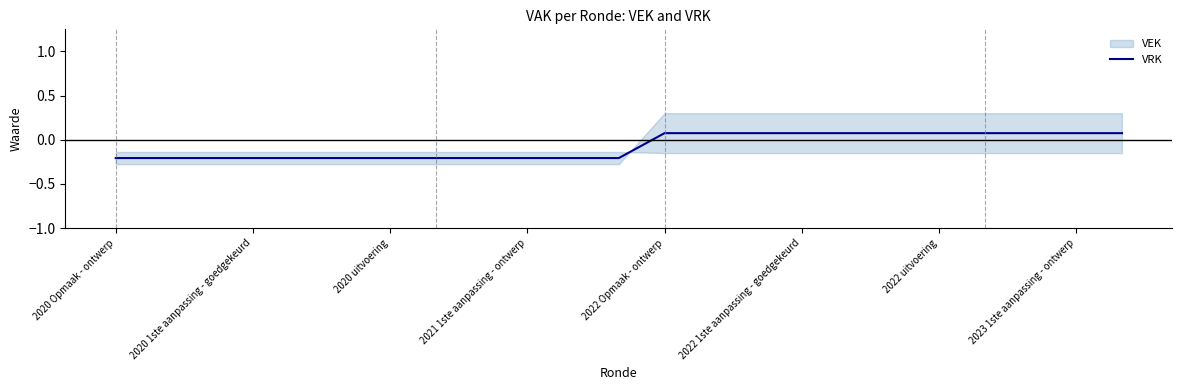

Where does the VRK series first go above 0?

2022 Opmaak - ontwerp